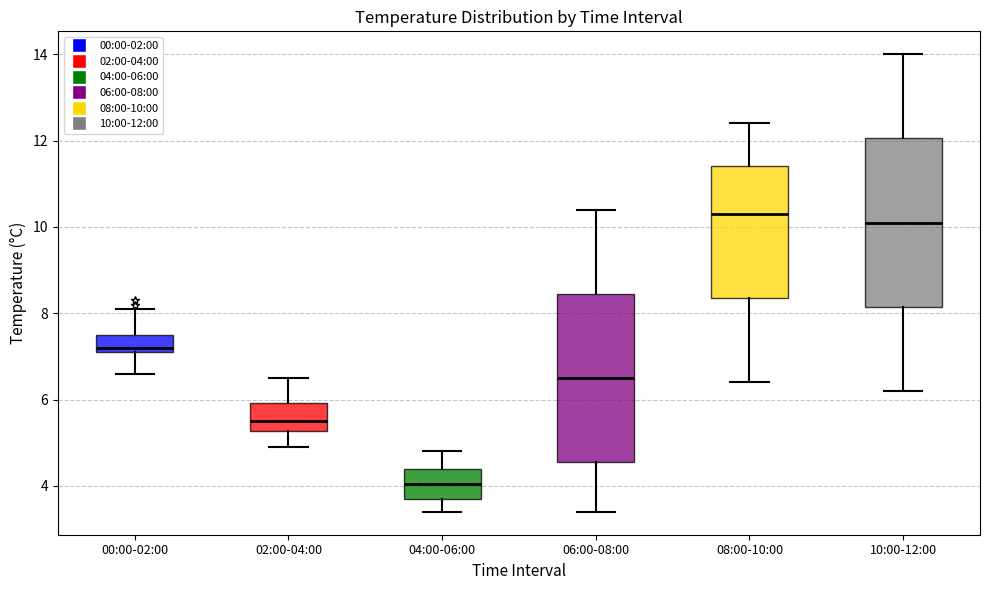

Which box has the highest median line?

08:00-10:00